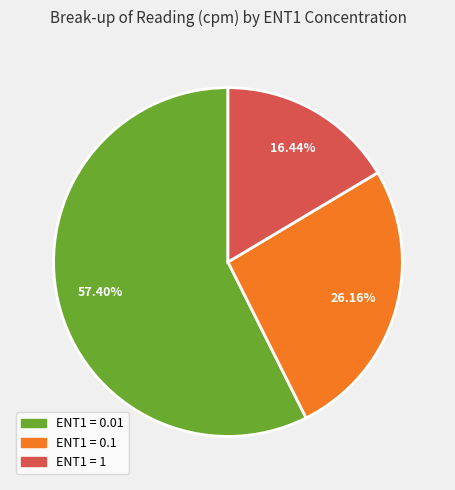

Is there any slice that represents more than half of the pie?

Yes